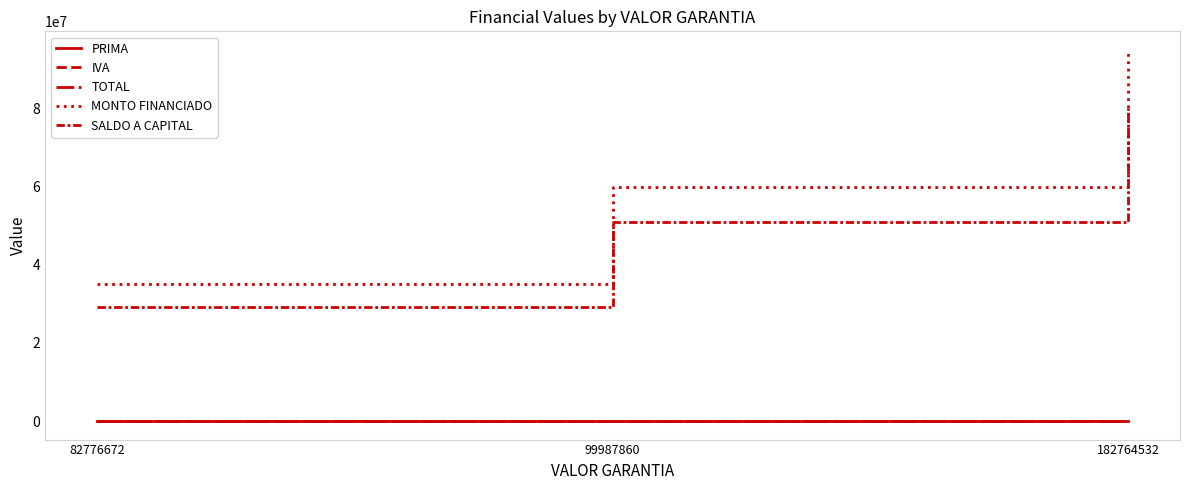

Does the chart display data point markers on the line(s)?

No